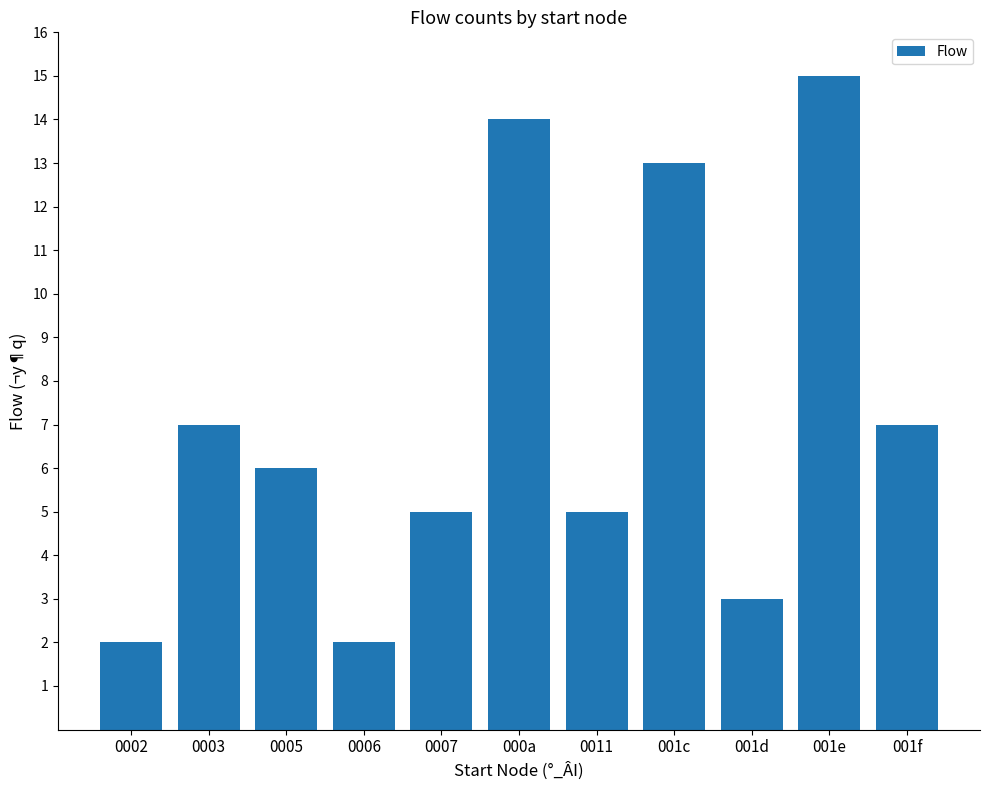

What is the change in value from 0005 to 000a?

+8